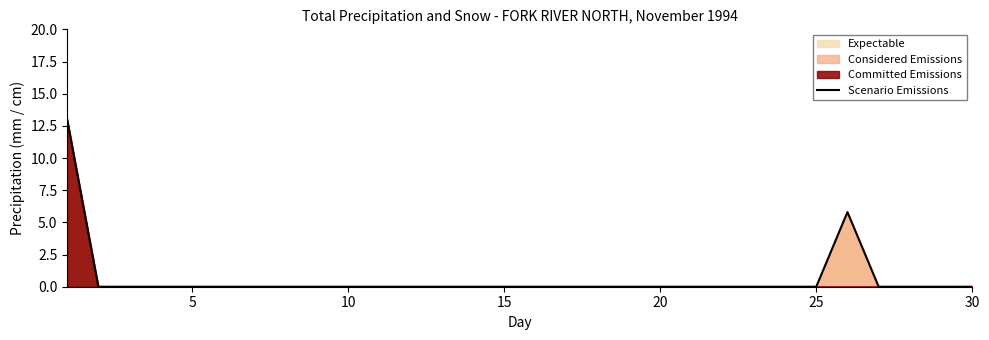

What is the maximum value for Scenario Emissions?

13.0